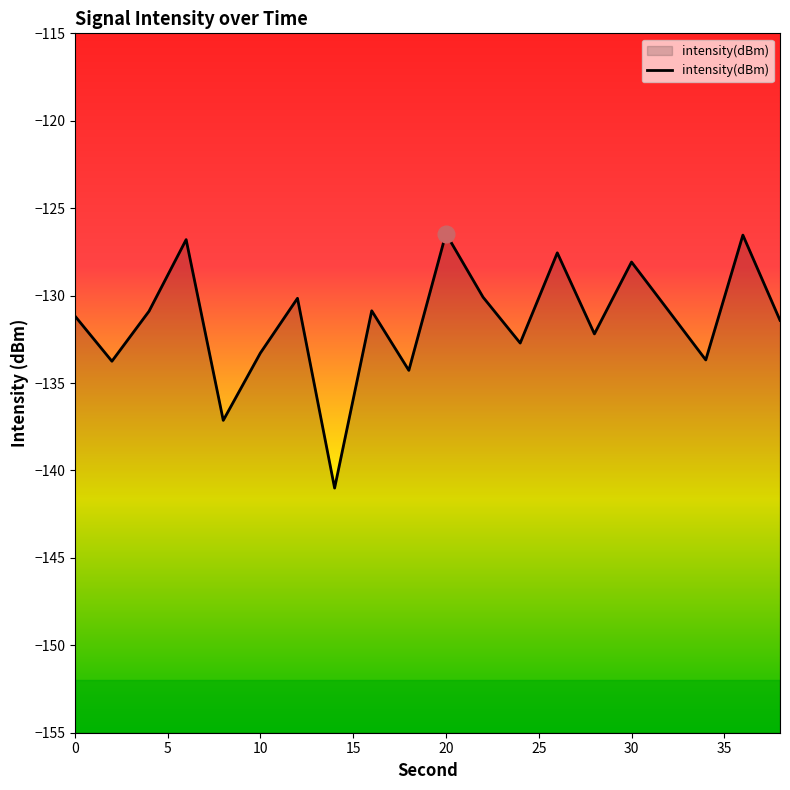

What is the minimum value shown in the chart?

-141.0